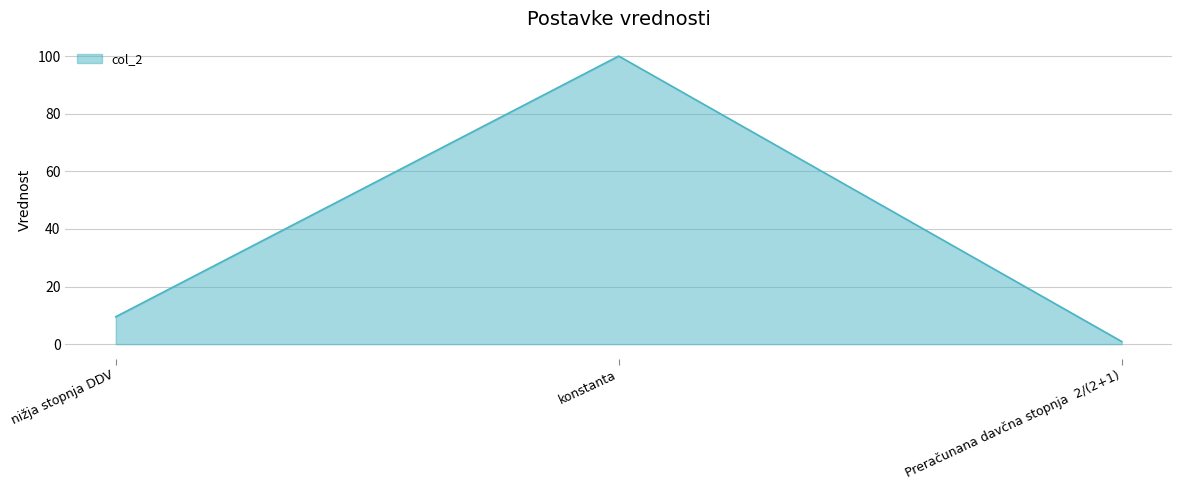

The chart shows a value of 0.9 at Preračunana davčna stopnja  2/(2+1). True or false?

True